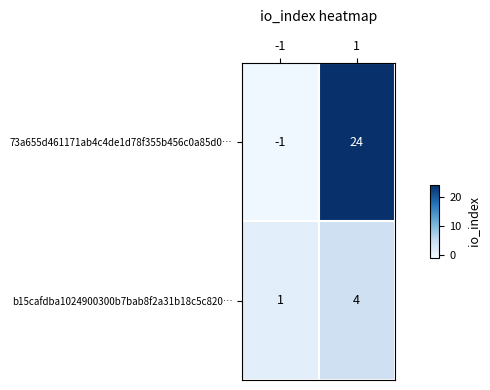

List the series in order of their overall mean, lowest first.

b15cafdba1024900300b7bab8f2a31b18c5c820…, 73a655d461171ab4c4de1d78f355b456c0a85d0…